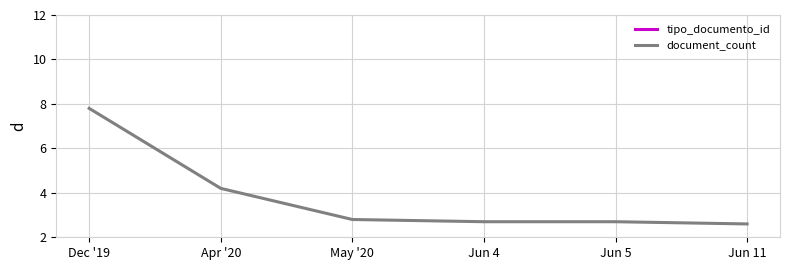

Count the number of categories in the chart.

6